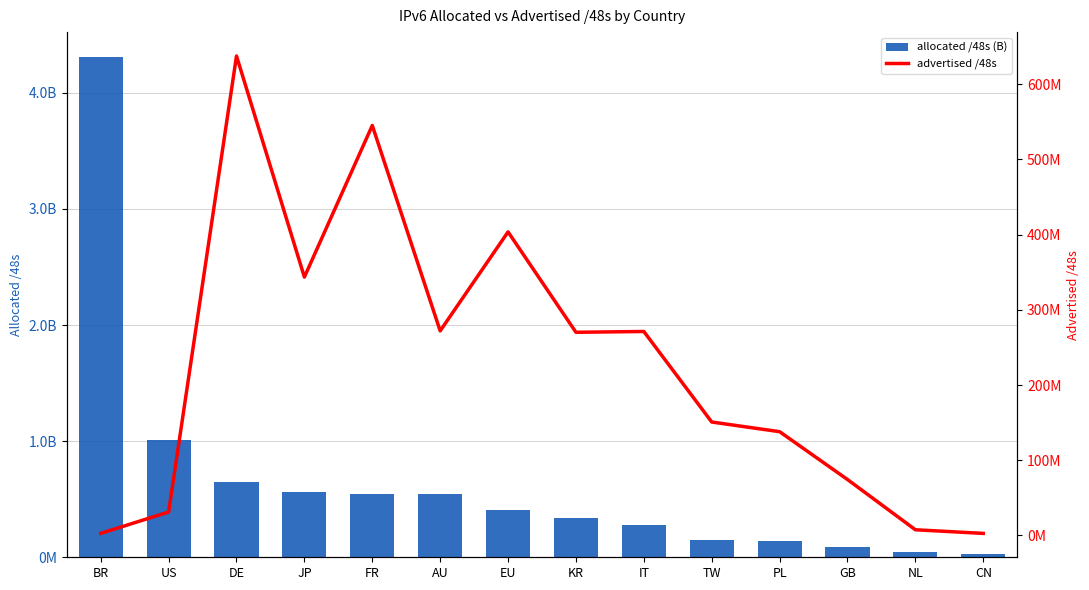

List the labels in order of allocated /48s (B) value, smallest first.

CN, NL, GB, PL, TW, IT, KR, EU, AU, FR, JP, DE, US, BR